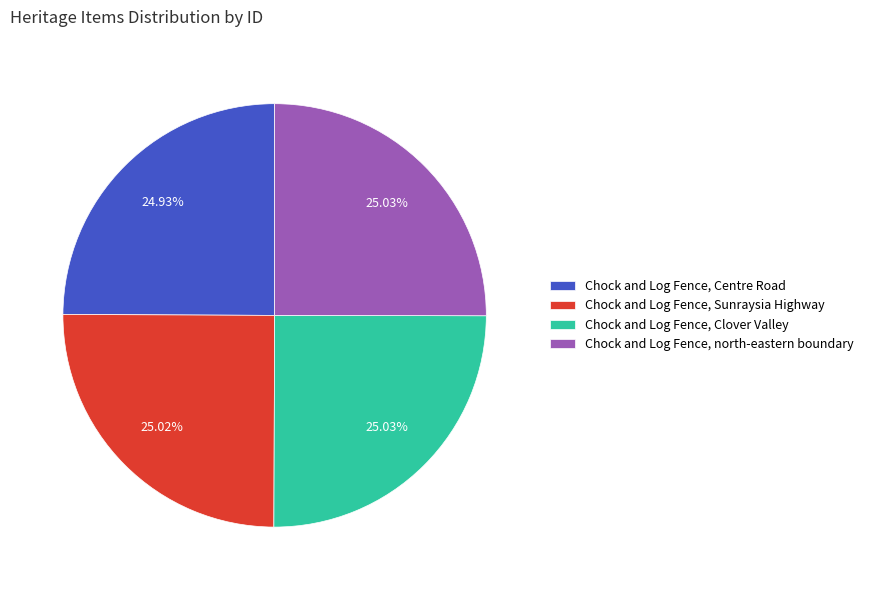

What is the ratio of the value at Chock and Log Fence, north-eastern boundary to the value at Chock and Log Fence, Centre Road?

1.0